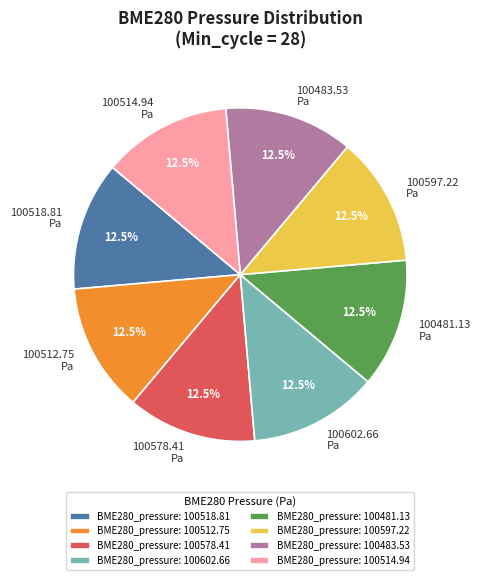

Is there a majority slice in this chart?

No